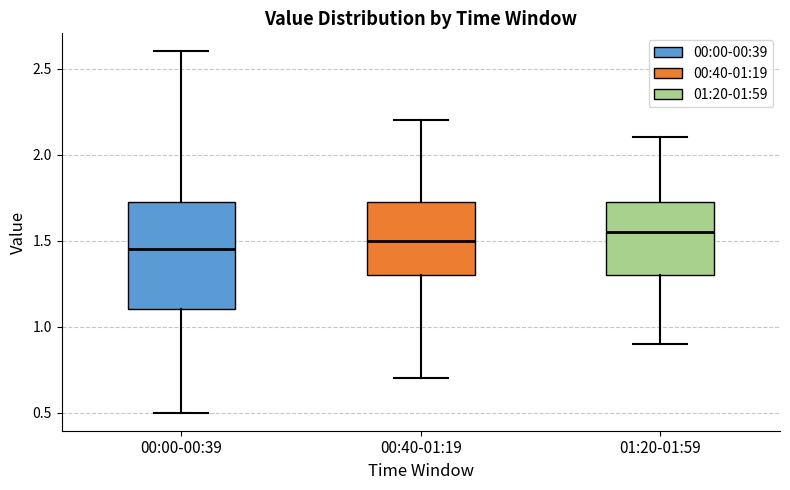

Which box is the tallest, from its lower edge to its upper edge?

00:00-00:39